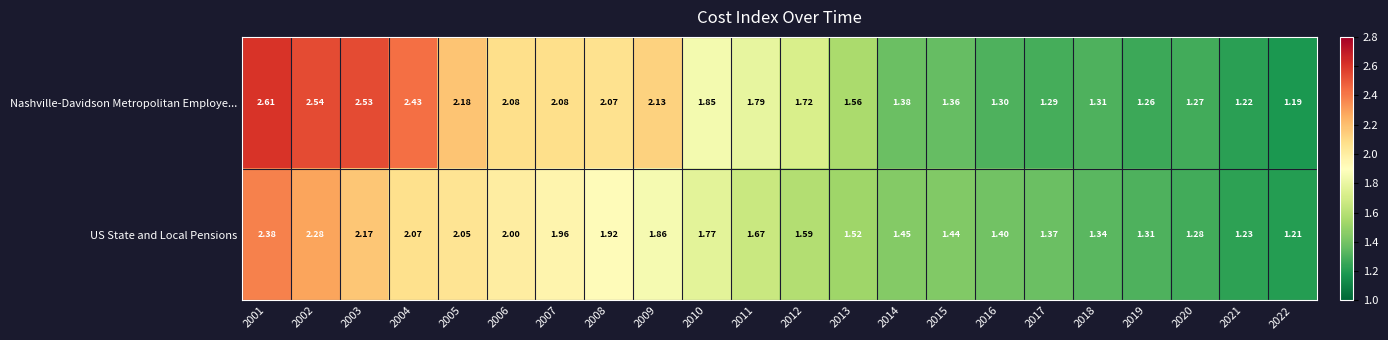

List the series in order of their peak value, lowest first.

US State and Local Pensions, Nashville-Davidson Metropolitan Employe...